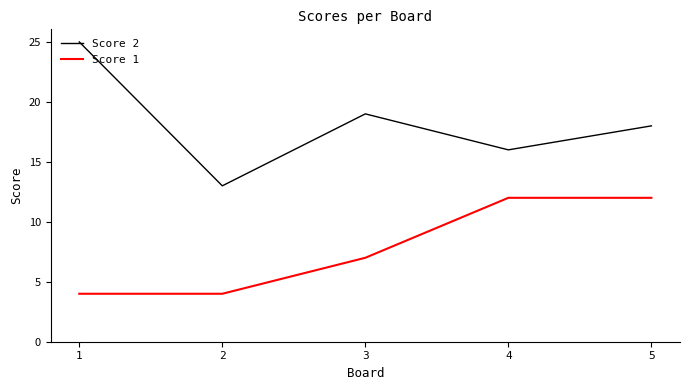

Does the chart have visible grid lines?

No